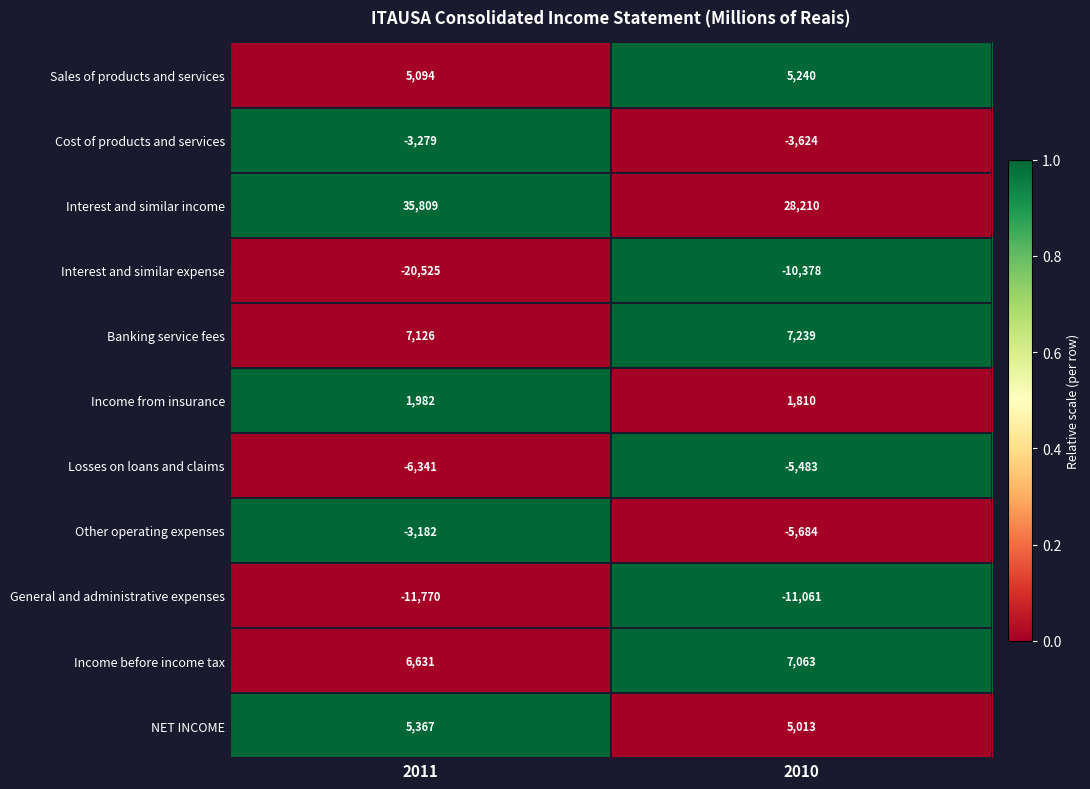

The value of Other operating expenses at 2010 is -5684. True or false?

True